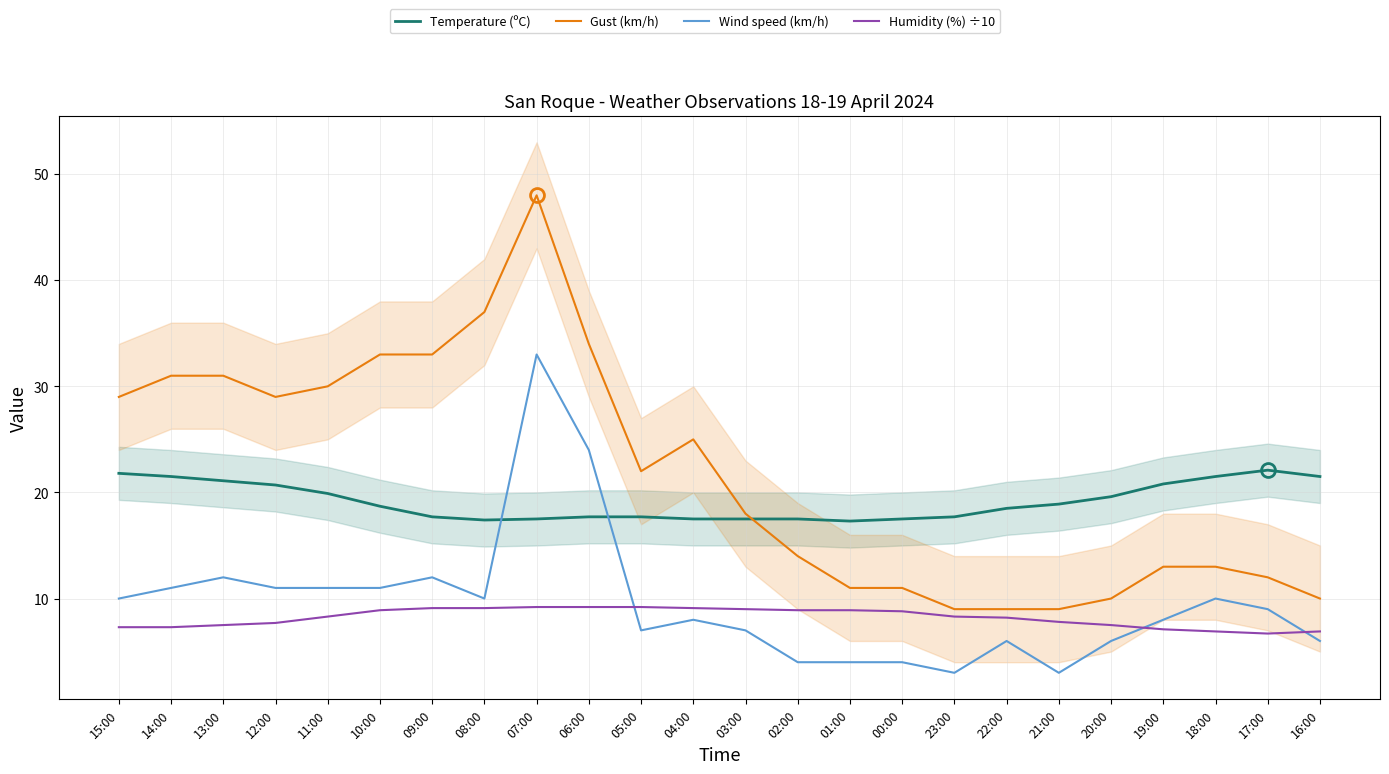

How many times do Wind speed (km/h) and Temperature (ºC) cross each other?

2